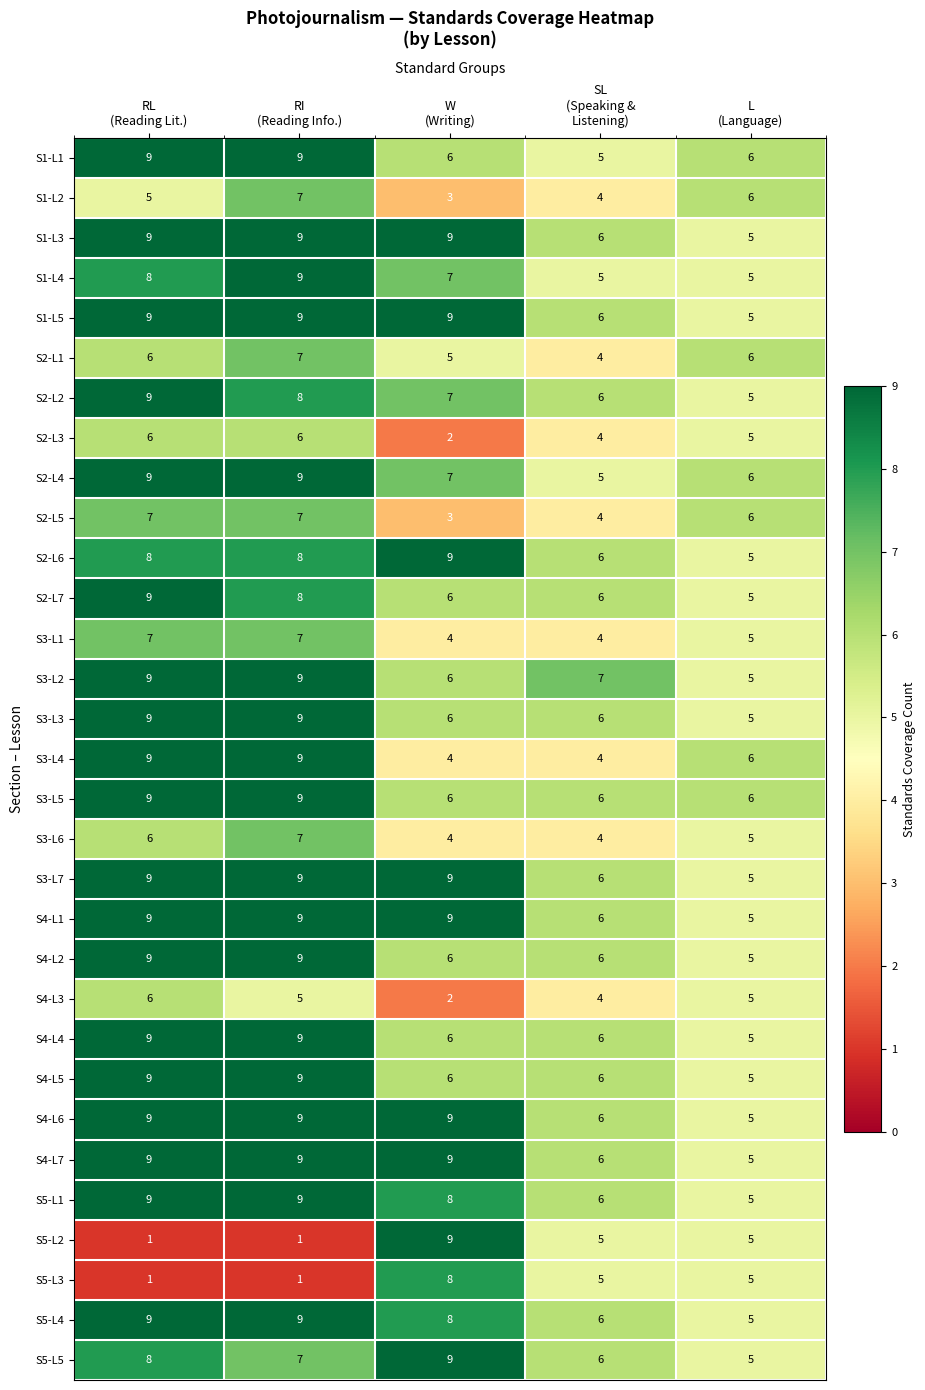

What is the sum of all S3-L7 values?

38